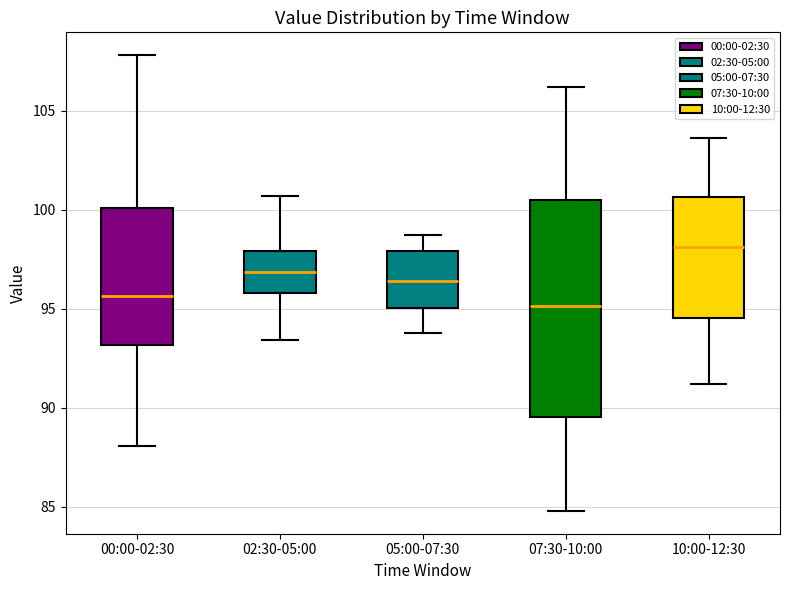

Reading left to right, transcribe this box plot: for each box, give where its median line is, the range the box spans, and where its two whiskers end, as read against the y-axis. The values are not printed on the chart, so give them approximately, as read against the axis.

00:00-02:30: median 95.5, box 93.0 to 100.0, whiskers 88.0 to 108.0
02:30-05:00: median 97.0, box 96.0 to 98.0, whiskers 93.5 to 100.5
05:00-07:30: median 96.5, box 95.0 to 98.0, whiskers 94.0 to 98.5
07:30-10:00: median 95.0, box 89.5 to 100.5, whiskers 85.0 to 106.0
10:00-12:30: median 98.0, box 94.5 to 100.5, whiskers 91.0 to 103.5